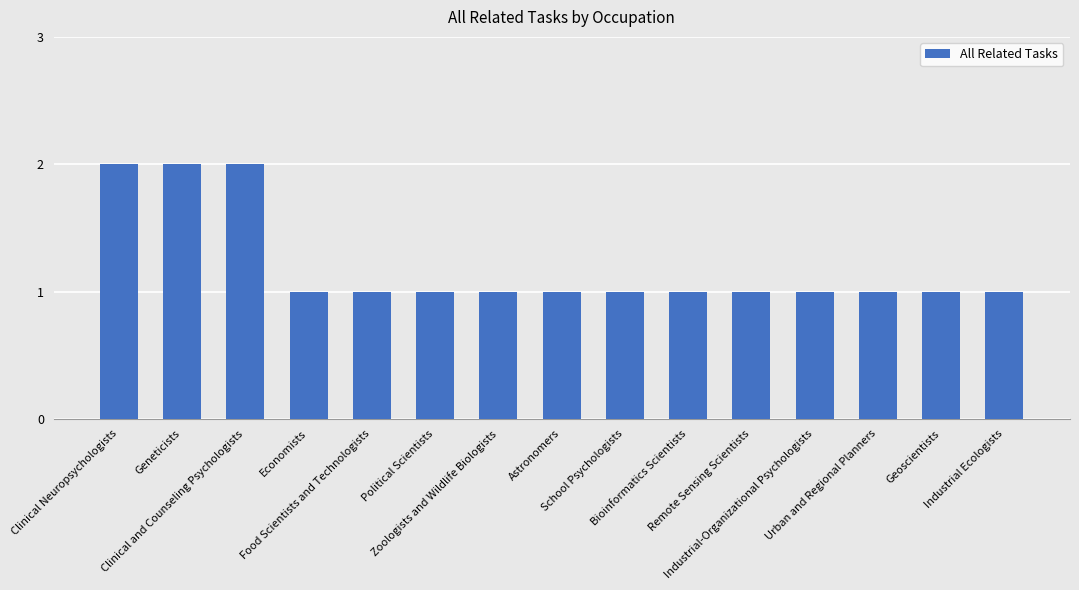

Approximately how many times larger is the value at Zoologists and Wildlife Biologists compared to Political Scientists?

1.0